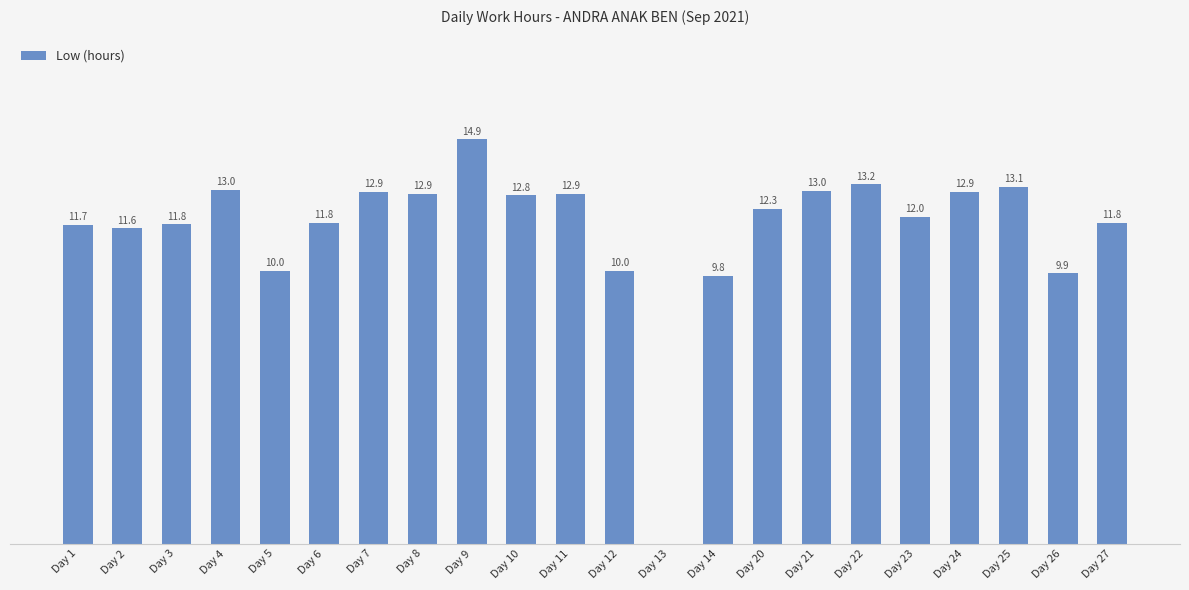

Between Day 20 and Day 25, which is larger?

Day 25